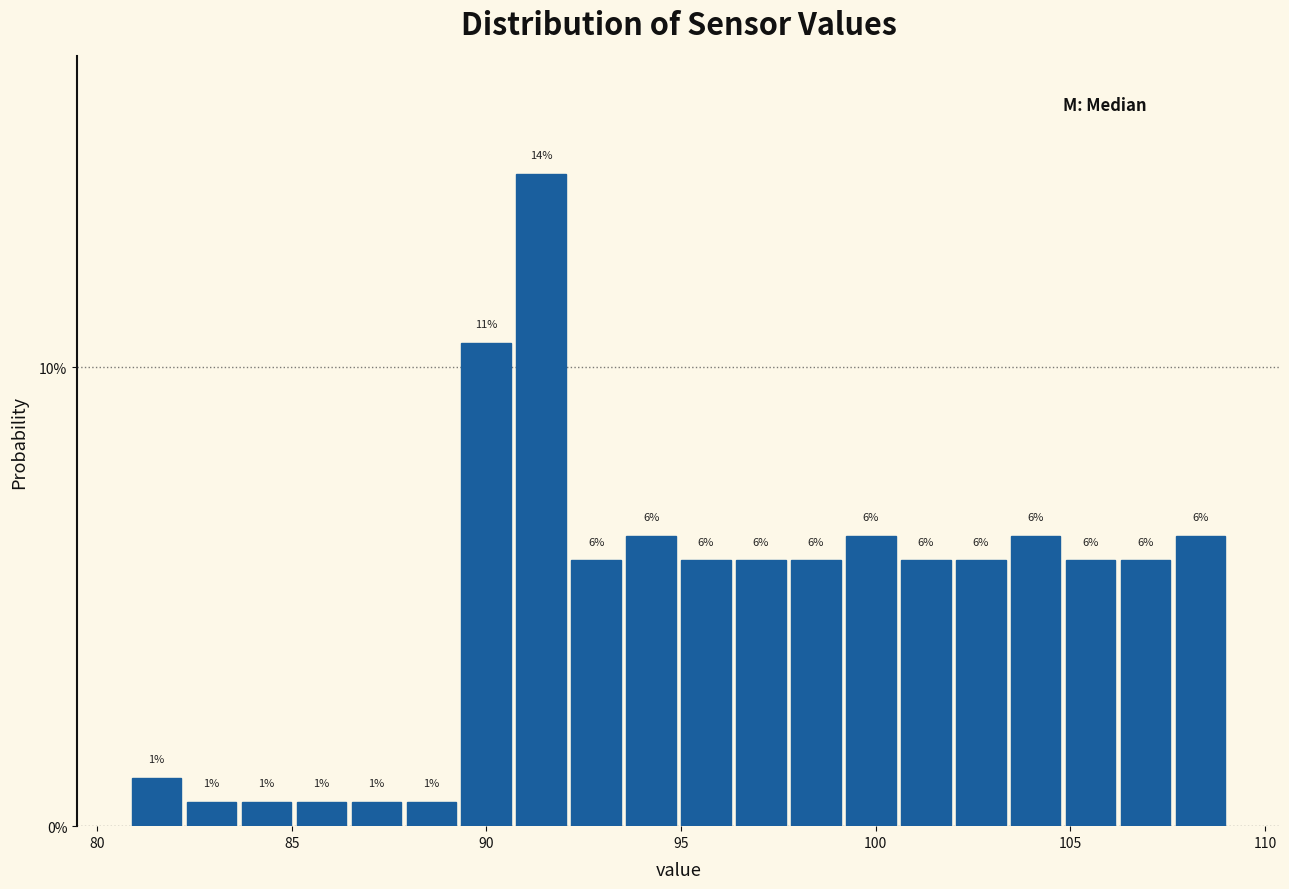

Read against the x-axis, roughly where is the centre of the tallest bar?

91.5